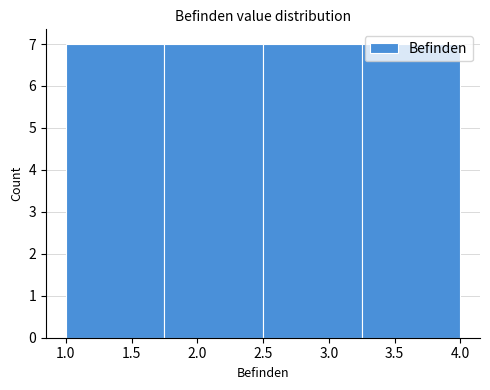

Reading left to right, transcribe this chart: for each bar, give the range it covers on the x-axis and its height. The values are not printed on the chart, so give them approximately, as read against the axis.

1.00 to 1.75: 7
1.75 to 2.50: 7
2.50 to 3.25: 7
3.25 to 4.00: 7